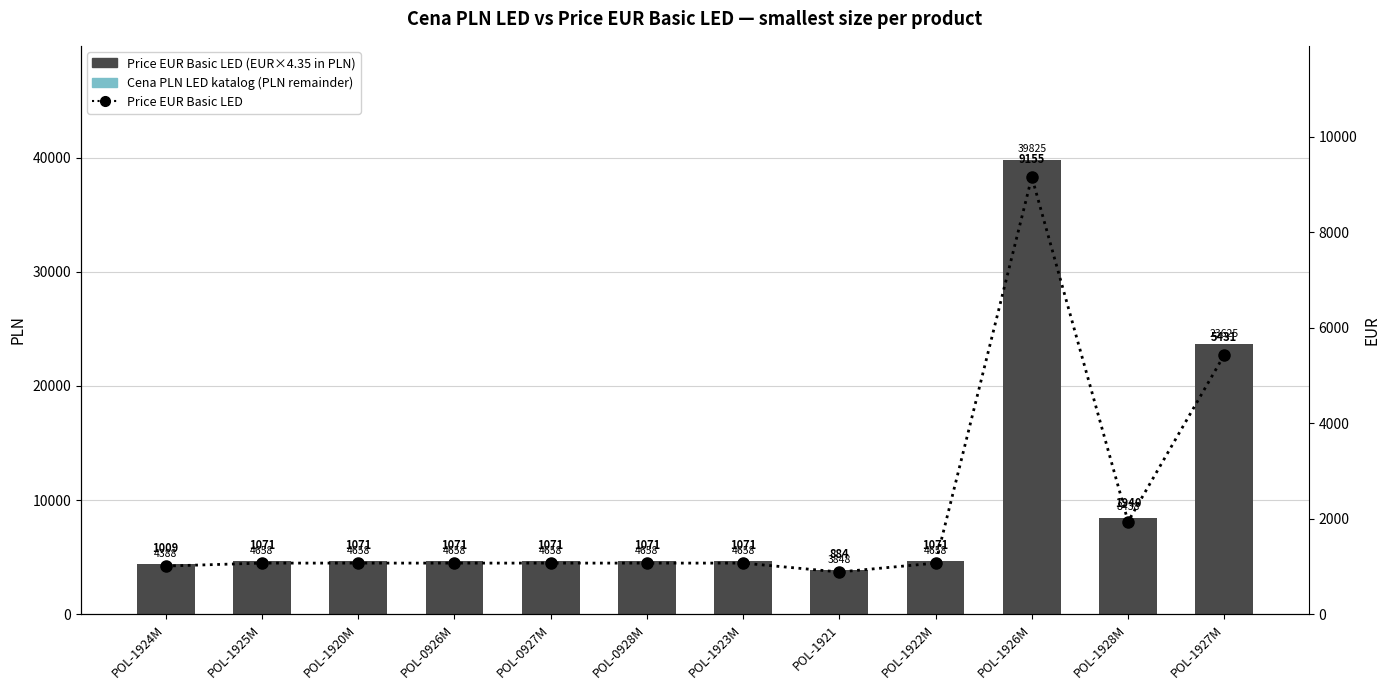

Reading left to right, what are all the values shown in this chart?

Price EUR Basic LED (EUR×4.35): POL-1924M=4387.5	POL-1925M=4657.5	POL-1920M=4657.5	POL-0926M=4657.5	POL-0927M=4657.5	POL-0928M=4657.5	POL-1923M=4657.5	POL-1921=3847.5	POL-1922M=4657.5	POL-1926M=39825.0	POL-1928M=8437.5	POL-1927M=23625.0
Cena PLN LED katalog (PLN remainder): POL-1924M=0.0	POL-1925M=0.0	POL-1920M=0.0	POL-0926M=0.0	POL-0927M=0.0	POL-0928M=0.0	POL-1923M=0.0	POL-1921=0.0	POL-1922M=0.0	POL-1926M=0.0	POL-1928M=0.0	POL-1927M=0.0
Price EUR Basic LED: POL-1924M=1008.6	POL-1925M=1070.7	POL-1920M=1070.7	POL-0926M=1070.7	POL-0927M=1070.7	POL-0928M=1070.7	POL-1923M=1070.7	POL-1921=884.5	POL-1922M=1070.7	POL-1926M=9155.2	POL-1928M=1939.7	POL-1927M=5431.0